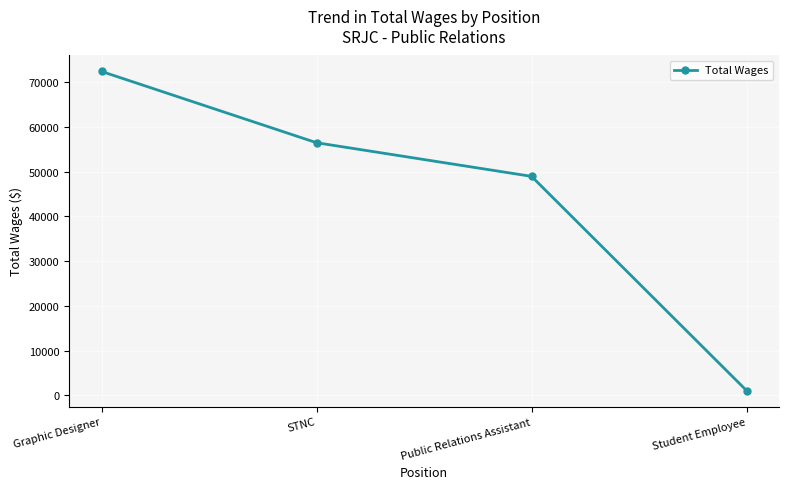

What is the difference between the maximum and minimum values?

71315